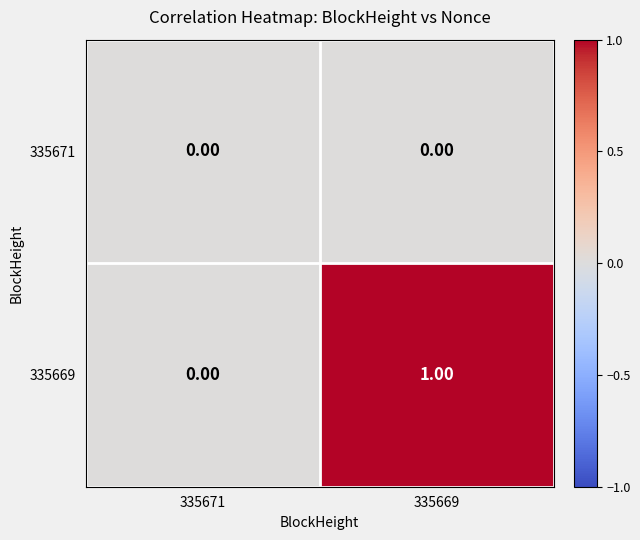

Which series has the largest total across all categories?

335669